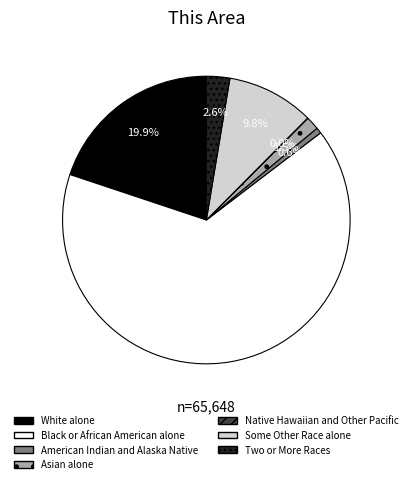

What percentage is the Some Other Race alone slice, to the nearest percent?

10%